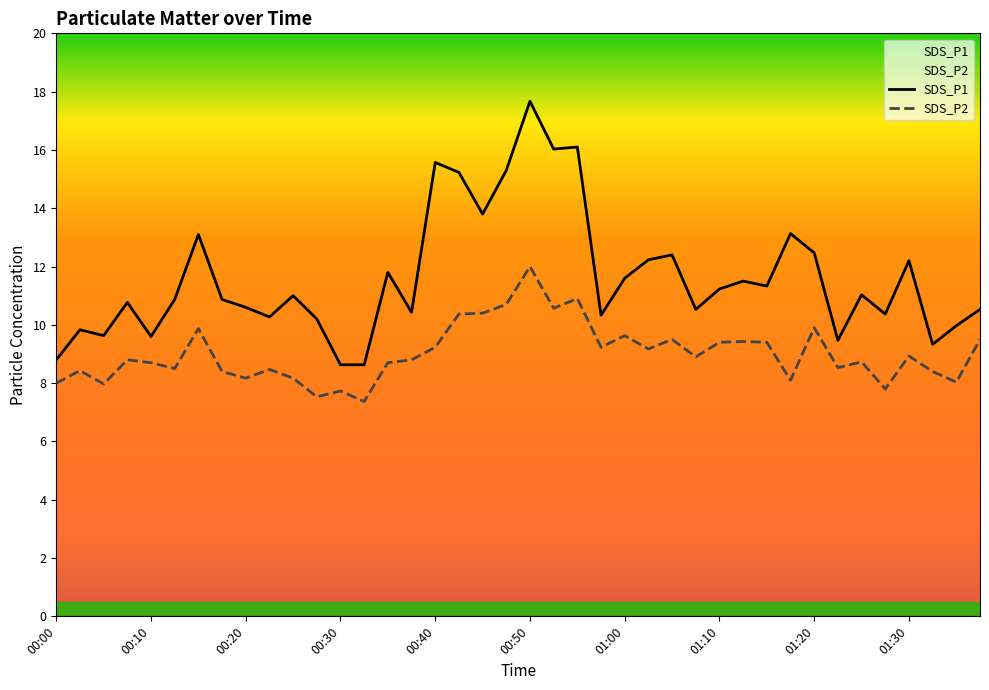

What is the difference between the SDS_P2 values at 01:05 and 00:45?

0.9